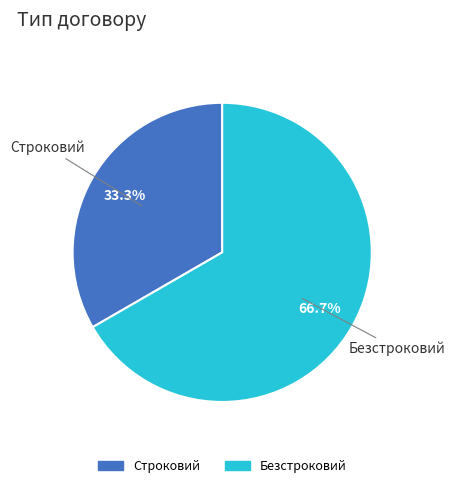

Approximately how many times larger is the value at Безстроковий compared to Строковий?

2.0